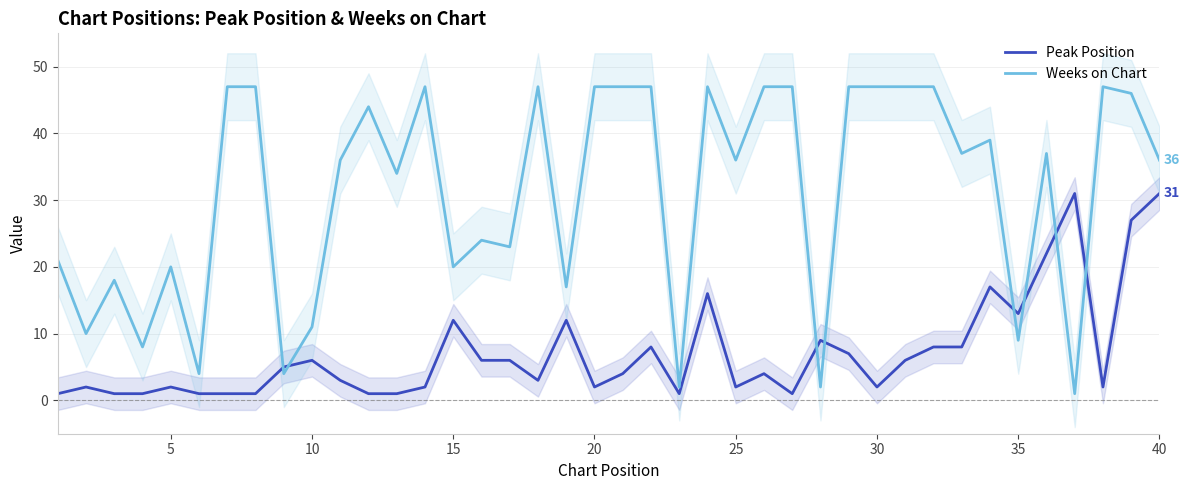

What is the maximum value for Peak Position?

31